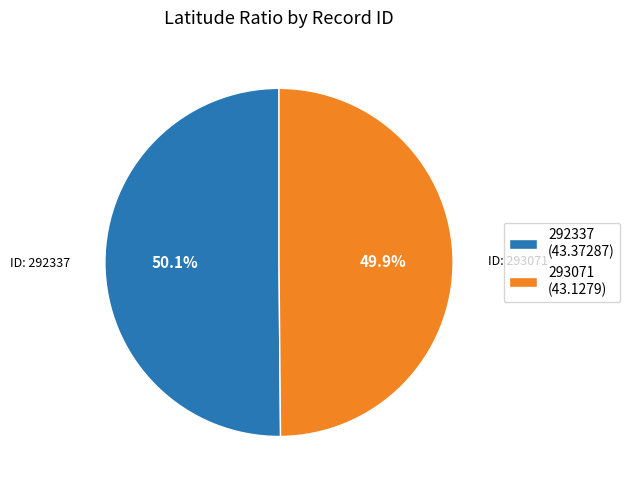

Combined, what portion of the pie is 293071 (43.1279) and 292337 (43.37287)?

100.0%